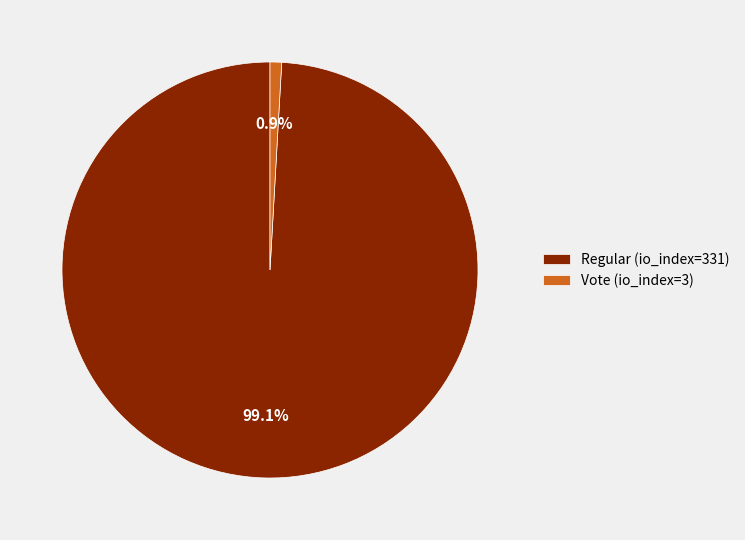

To the nearest percent, what percentage of the pie is Vote (io_index=3)?

1%